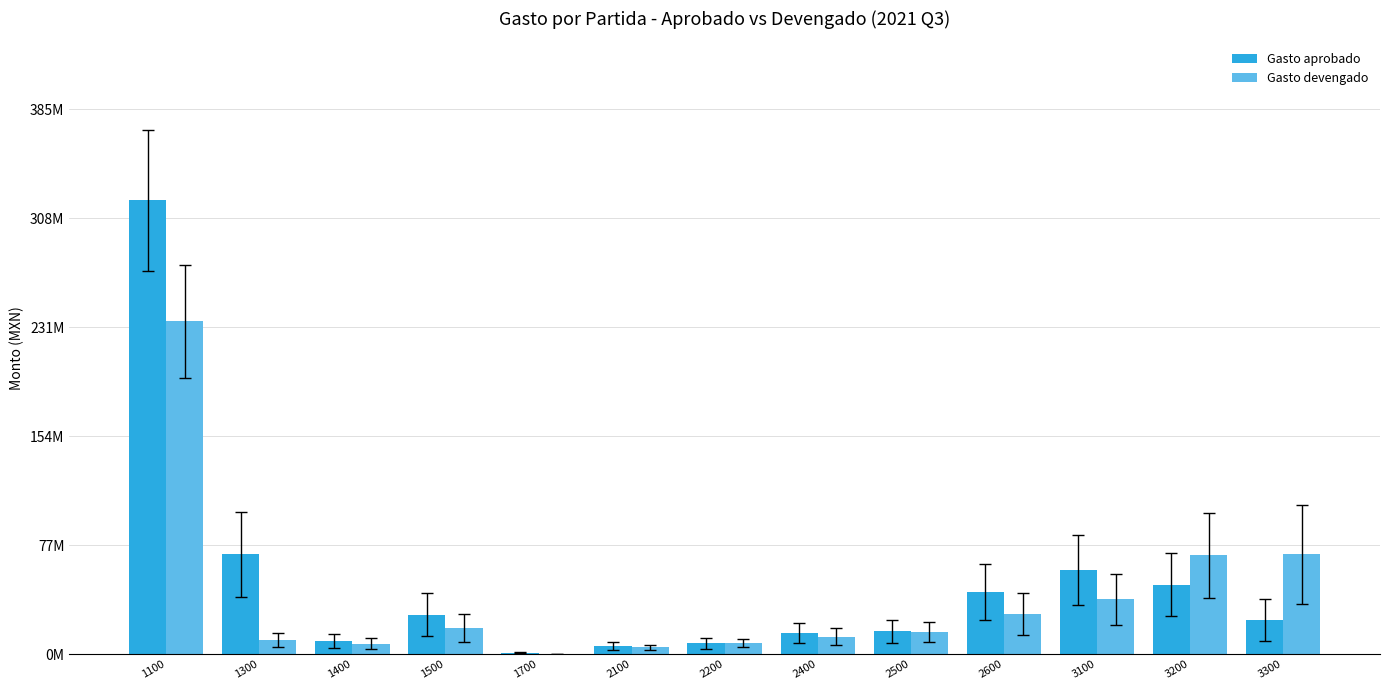

What is the total value across all series at 1400?

16418294.8